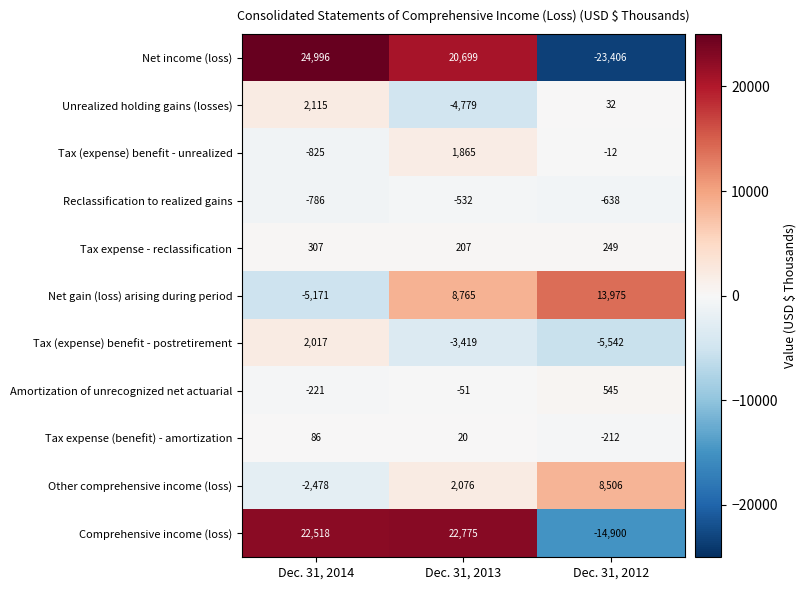

Rank the series by their maximum value, from lowest to highest.

Reclassification to realized gains, Tax expense (benefit) - amortization, Tax expense - reclassification, Amortization of unrecognized net actuarial, Tax (expense) benefit - unrealized, Tax (expense) benefit - postretirement, Unrealized holding gains (losses), Other comprehensive income (loss), Net gain (loss) arising during period, Comprehensive income (loss), Net income (loss)